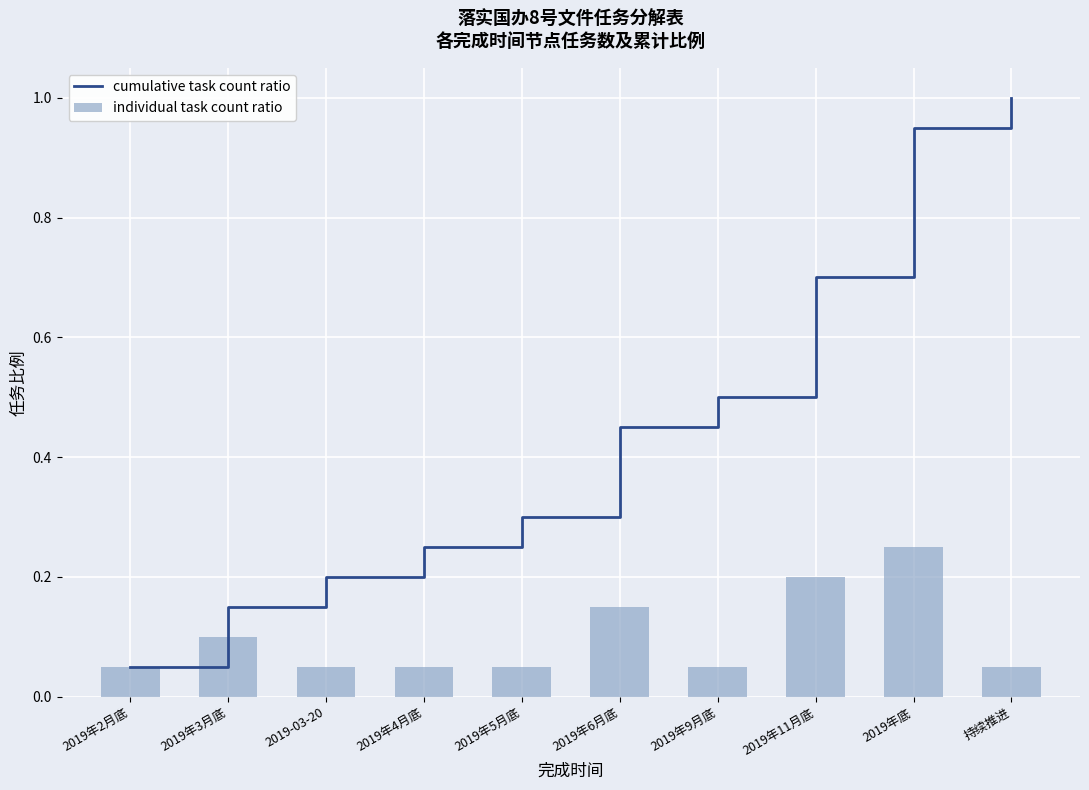

What is the difference between the highest and lowest values at 2019年4月底?

0.2